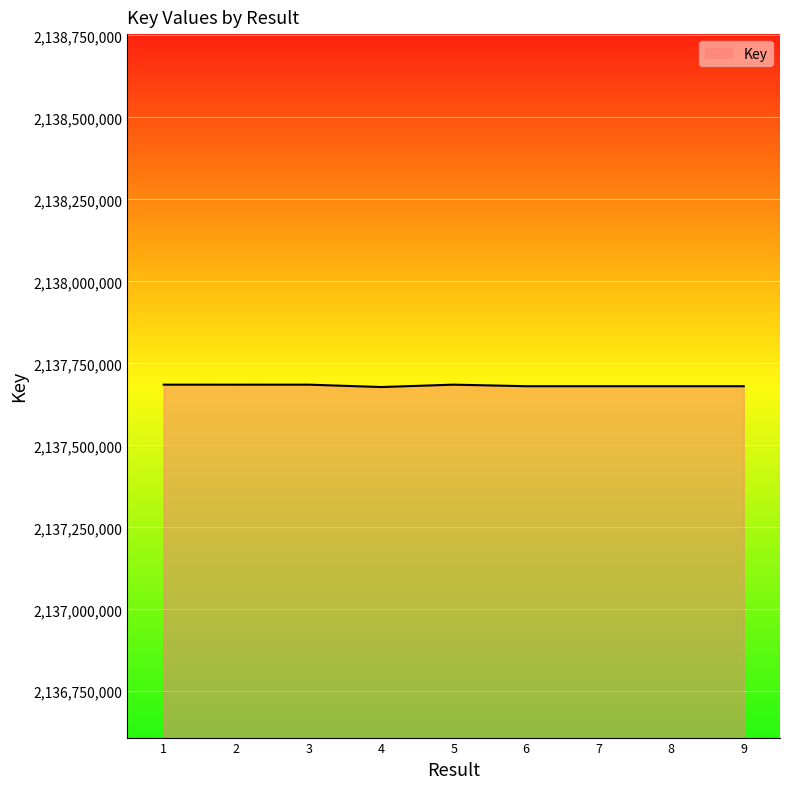

Is it true that the value at 5 is 2137684985?

True